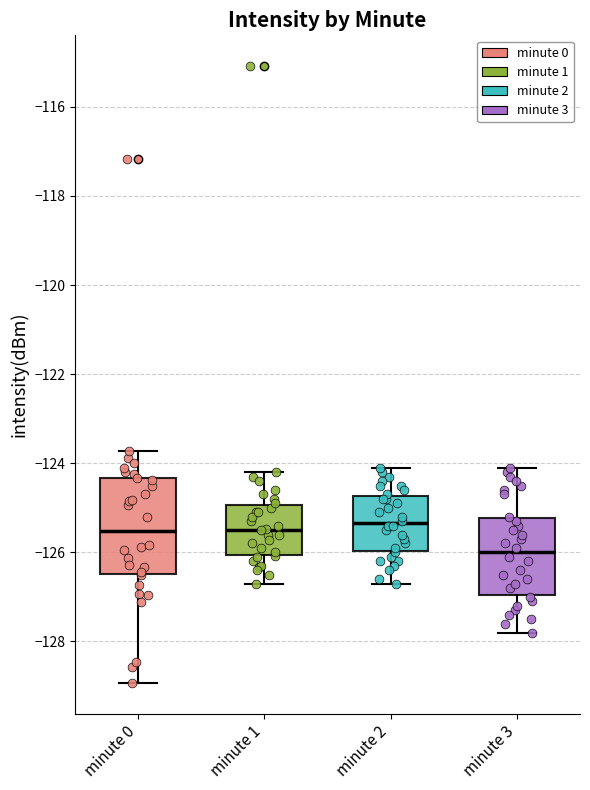

Reading left to right, read every box against the y-axis: the position of its median line, the range the box covers, and the ends of its whiskers. The values are not printed on the chart, so give them approximately, as read against the axis.

minute 0: median -125.6, box -126.4 to -124.4, whiskers -129.0 to -123.8
minute 1: median -125.4, box -126.0 to -125.0, whiskers -126.6 to -124.2
minute 2: median -125.4, box -126.0 to -124.8, whiskers -126.6 to -124.0
minute 3: median -126.0, box -127.0 to -125.2, whiskers -127.8 to -124.0